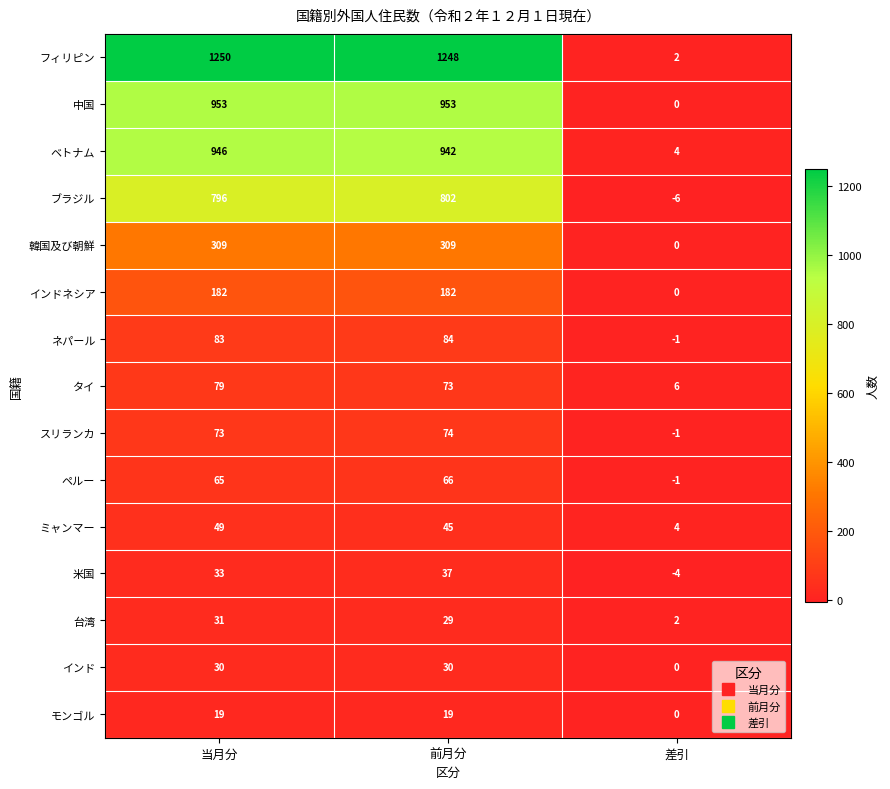

What is the difference between the ミャンマー values at 前月分 and 当月分?

4